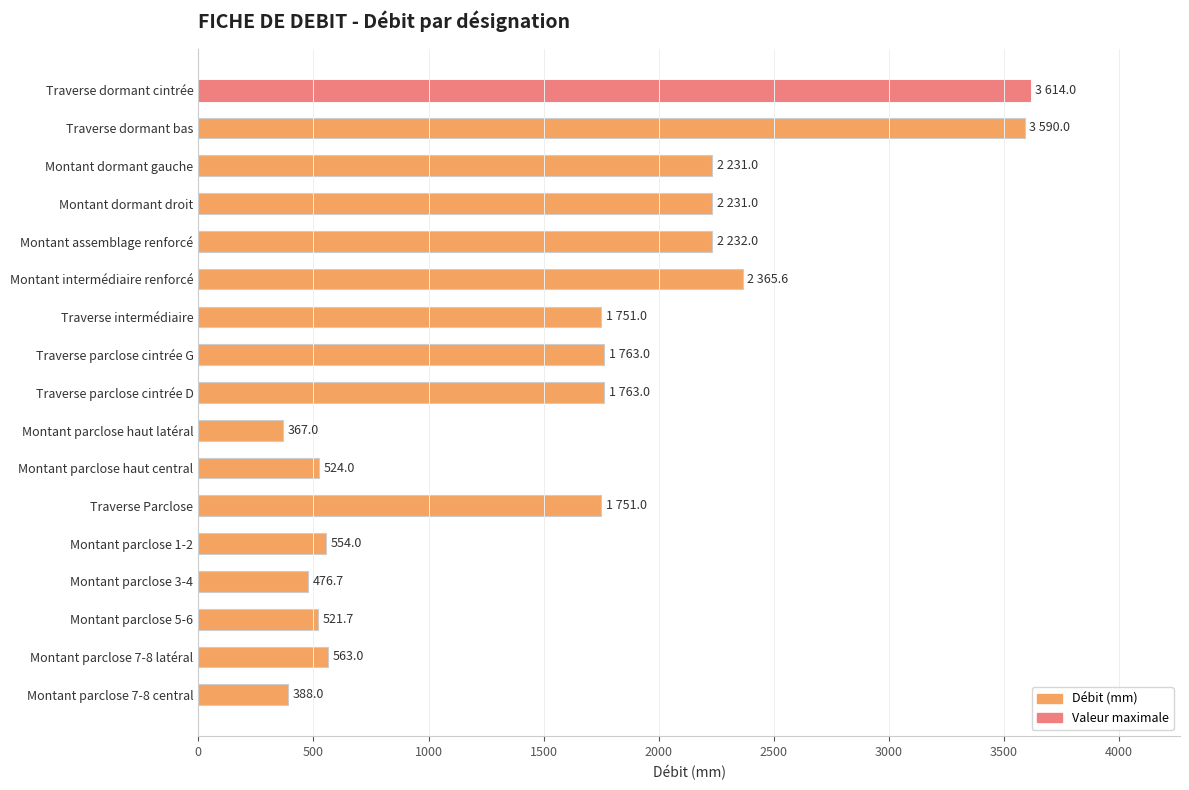

True or false: the data shows 3133.5 at Montant dormant gauche.

False